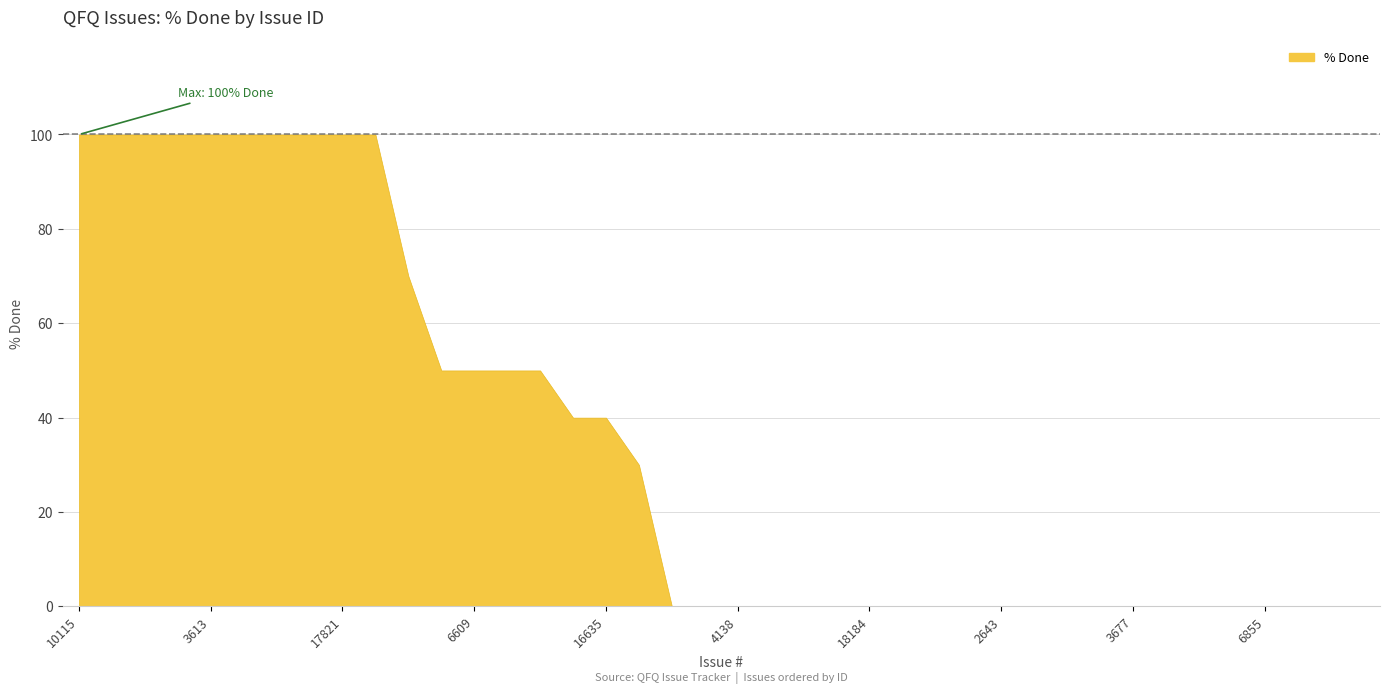

What is the value of the 12th point from the left?

50